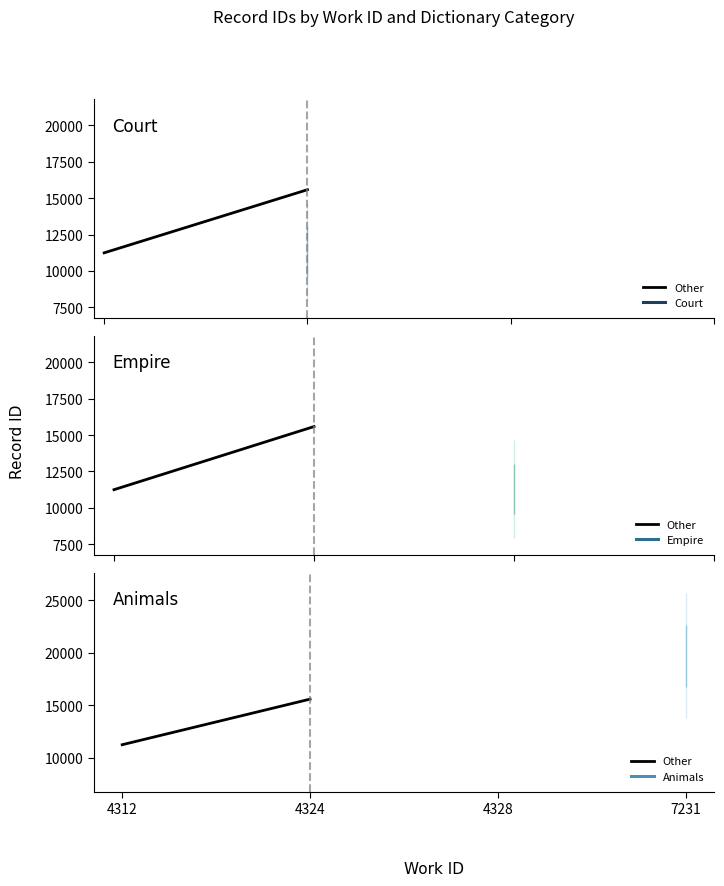

What is the change in value from 4312 to 4324?

+4337.5